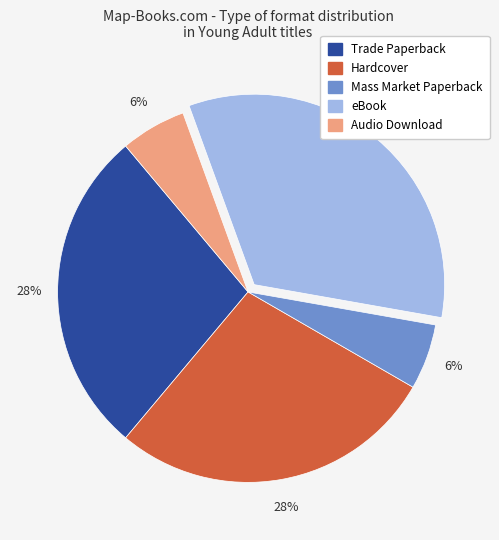

Count the number of slices in the pie.

5